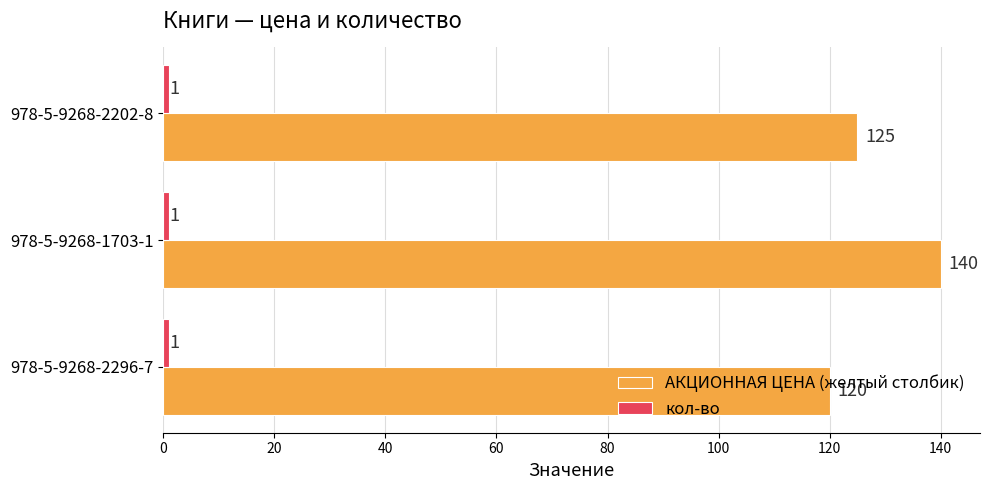

What is the greatest value displayed?

140